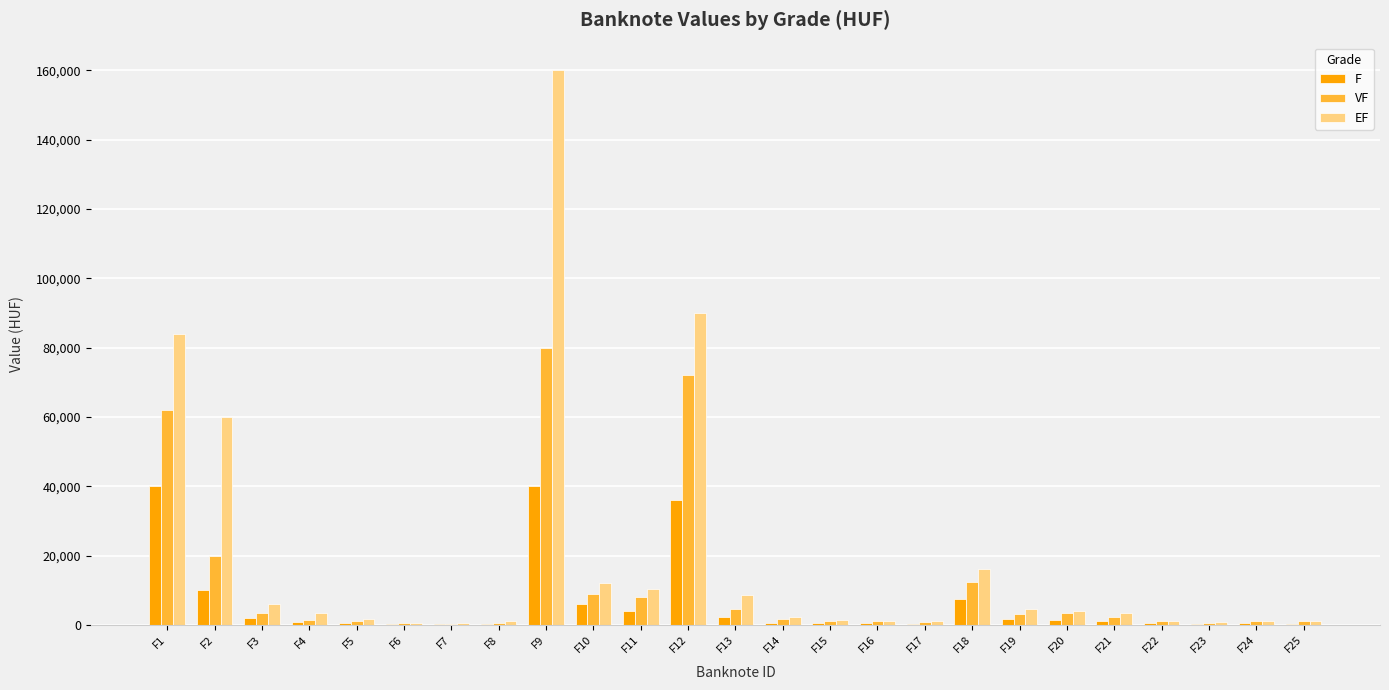

Are the bars horizontal?

No